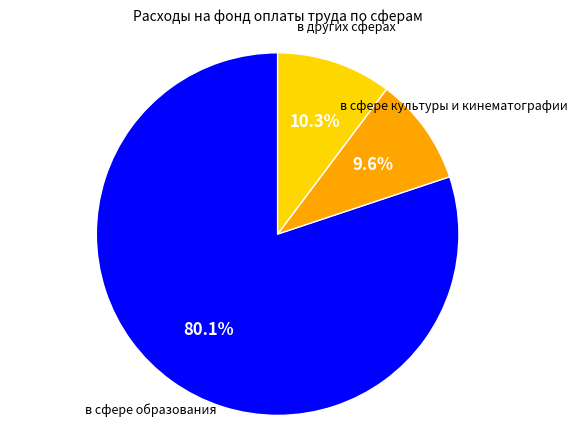

True or false: в других сферах accounts for 10% of the total.

True